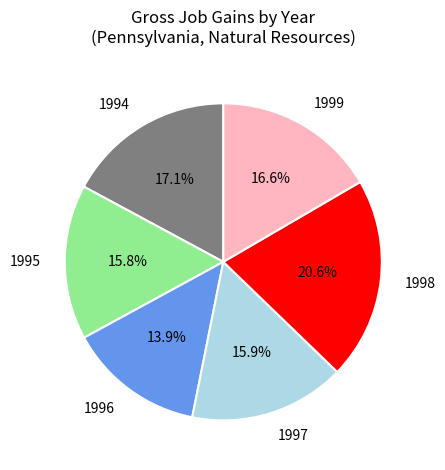

To the nearest percent, what is the difference between the largest and smallest slice percentages?

7%